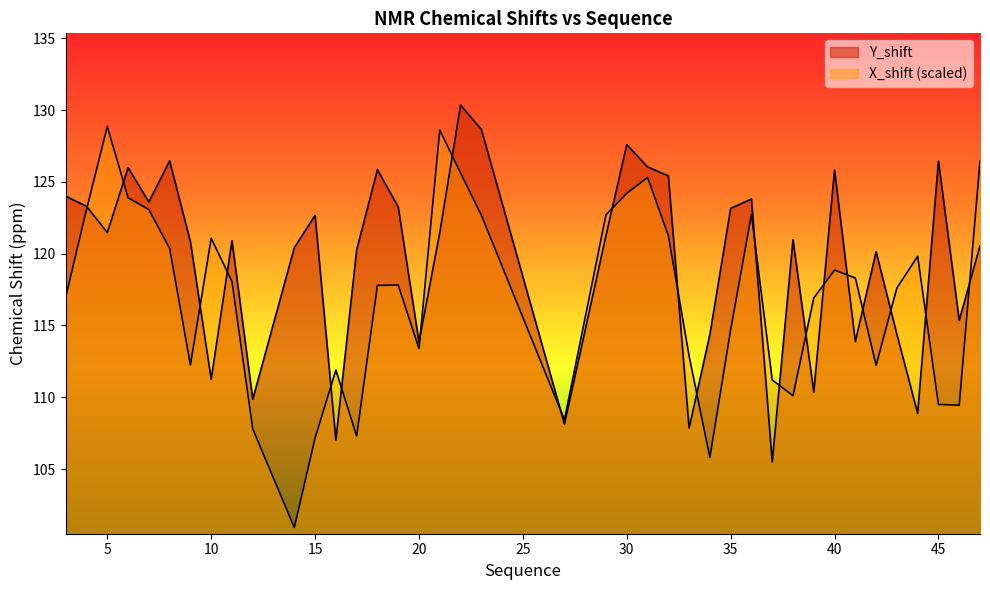

What is the difference between the maximum and minimum values in the Y_shift series?

24.8